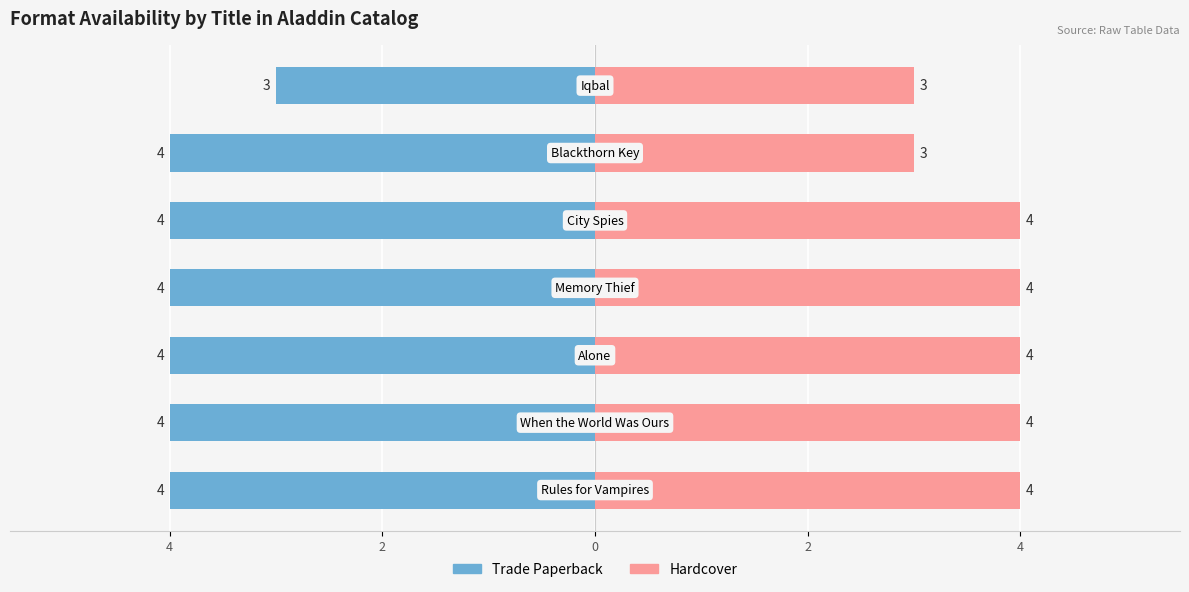

How many groups of bars are there?

7